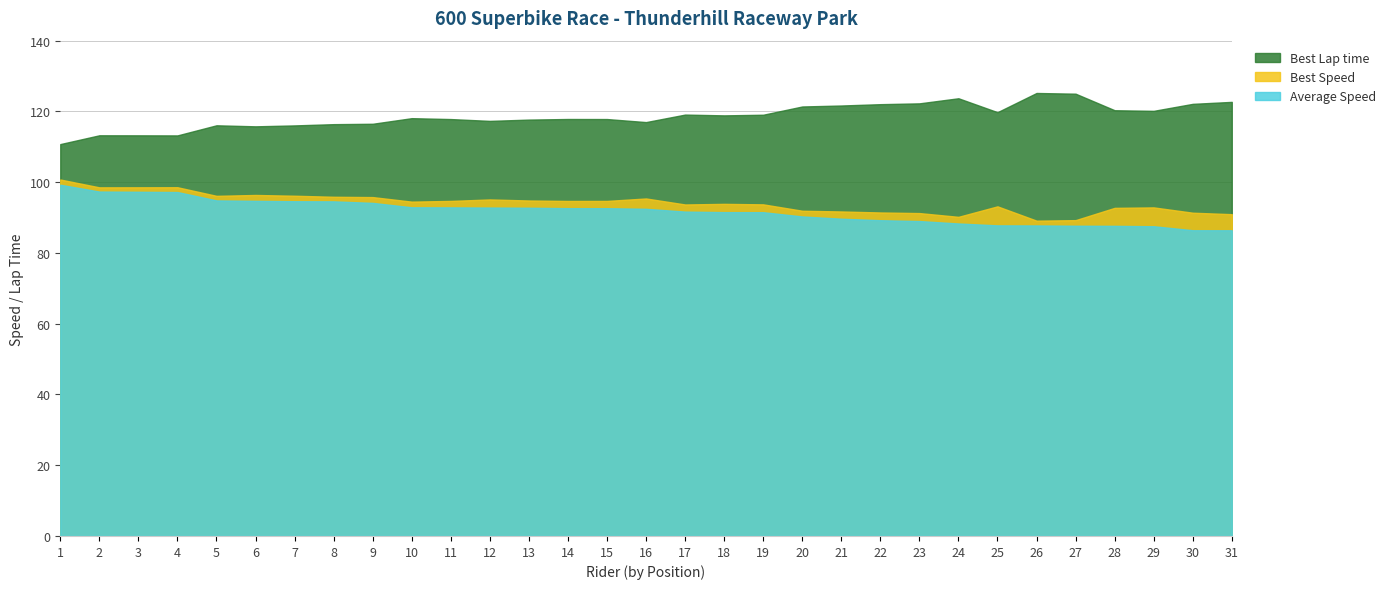

What is the spread (max minus min) of values at 21?

32.0